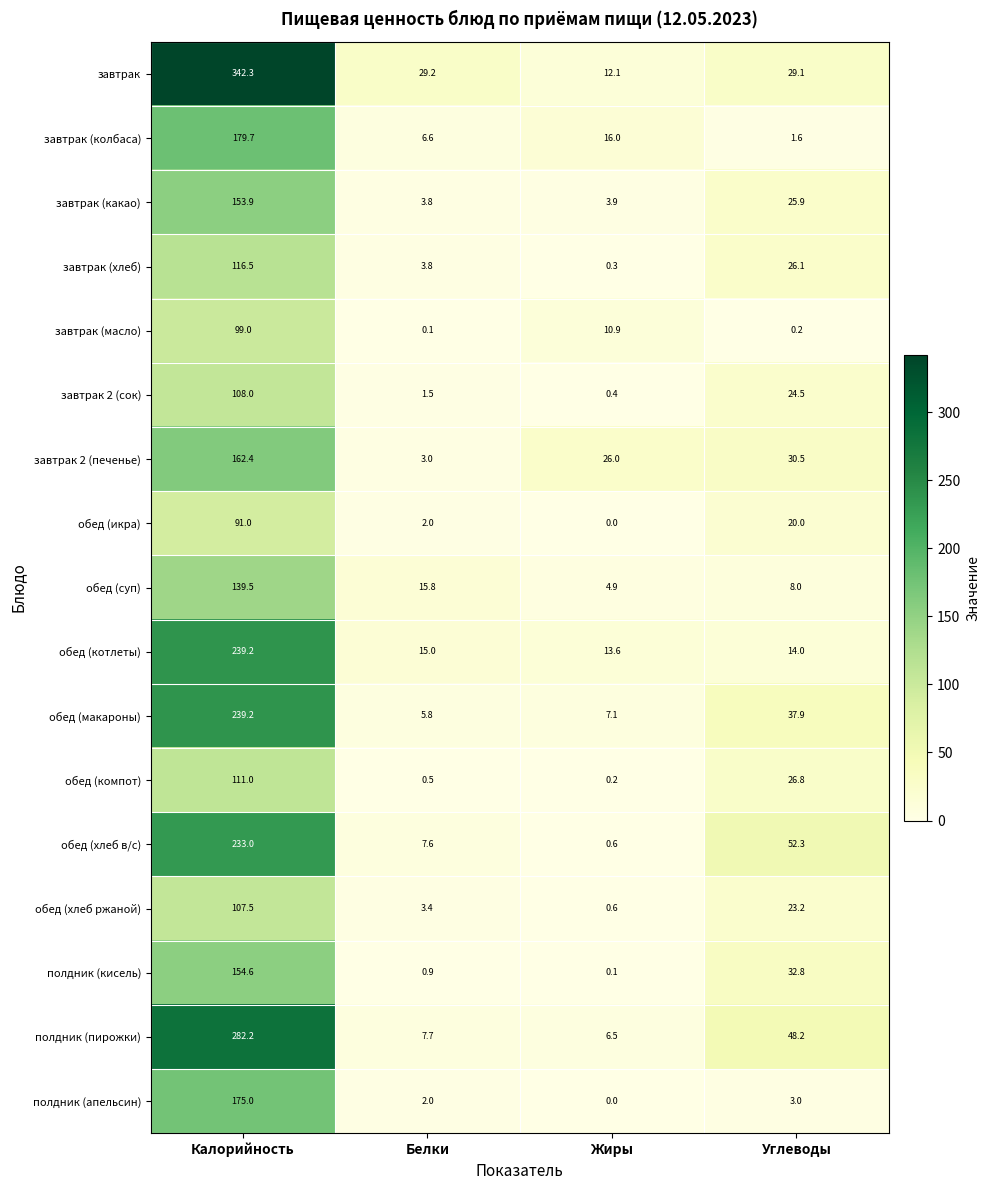

Where does the полдник (кисель) series first go above 32?

Калорийность